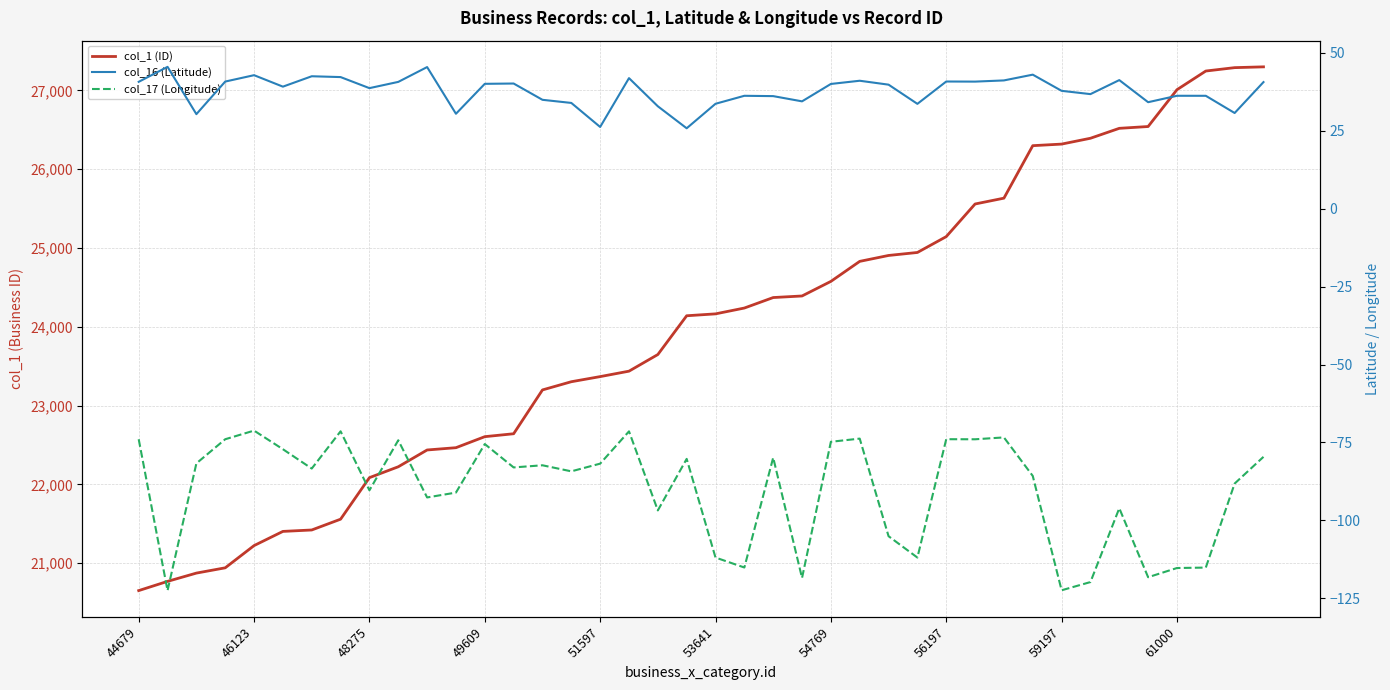

How many data points in col_16 (Latitude) are less than 39?

19